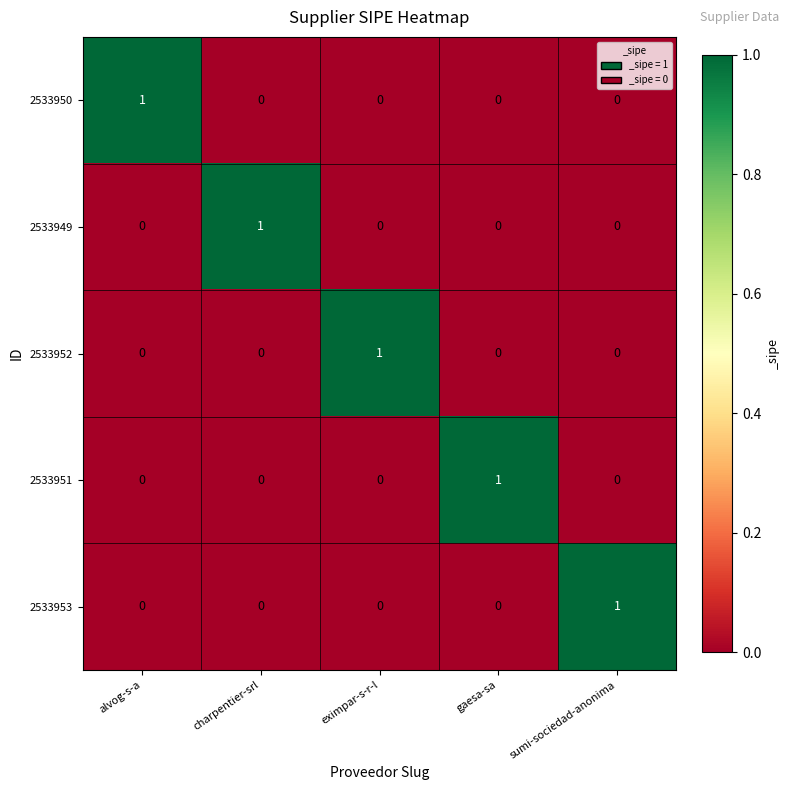

At how many categories does at least one series exceed 0?

5